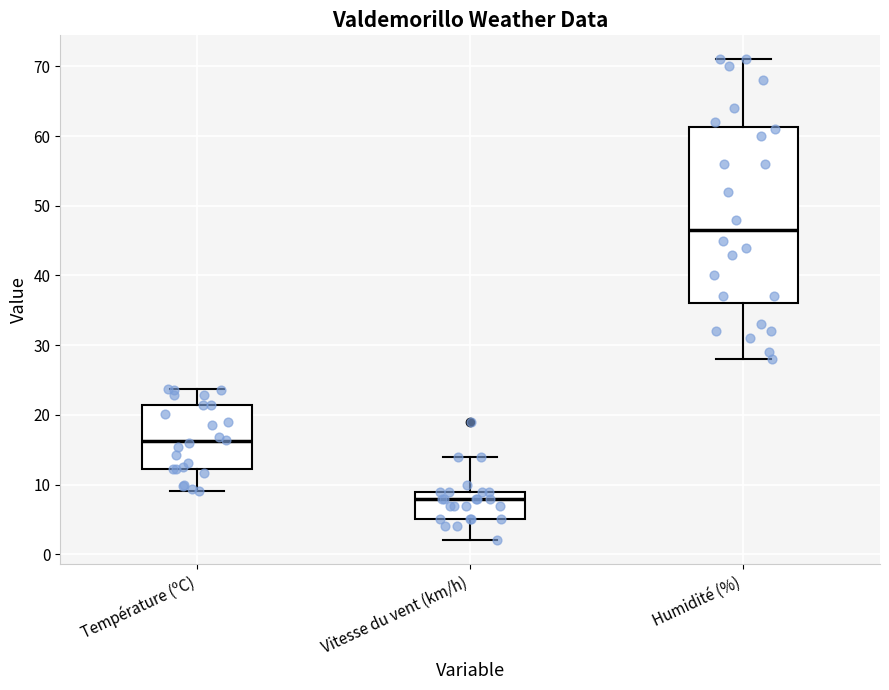

Reading left to right, read every box against the y-axis: the position of its median line, the range the box covers, and the ends of its whiskers. The values are not printed on the chart, so give them approximately, as read against the axis.

Température (ºC): median 16, box 12 to 21, whiskers 9 to 24
Vitesse du vent (km/h): median 8, box 5 to 9, whiskers 2 to 14
Humidité (%): median 47, box 36 to 61, whiskers 28 to 71